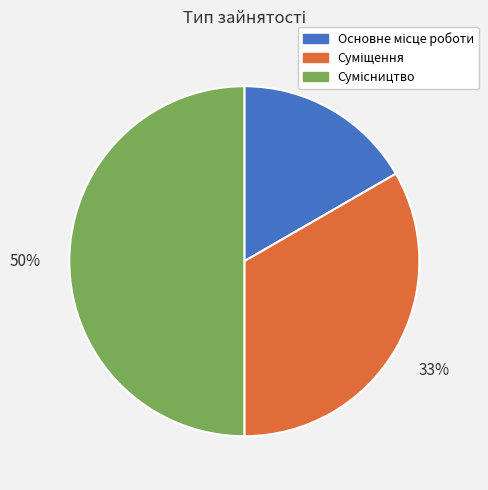

To the nearest percent, what is the difference between the largest and smallest slice percentages?

33%